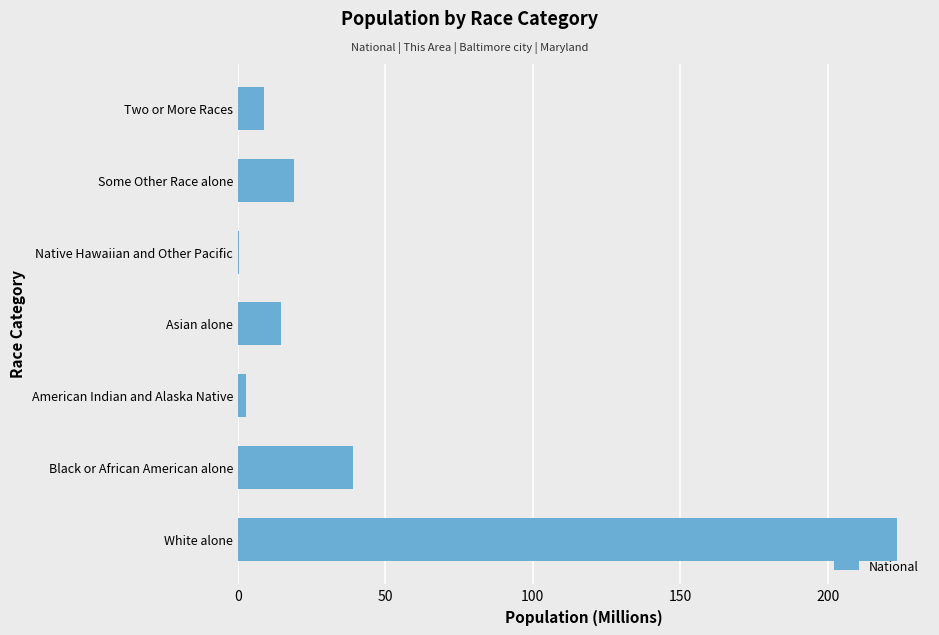

What is the sum of all values?

308.7